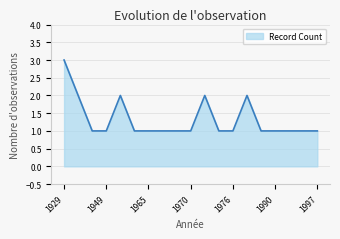

True or false: there are more than 2 points higher than both neighbors.

True